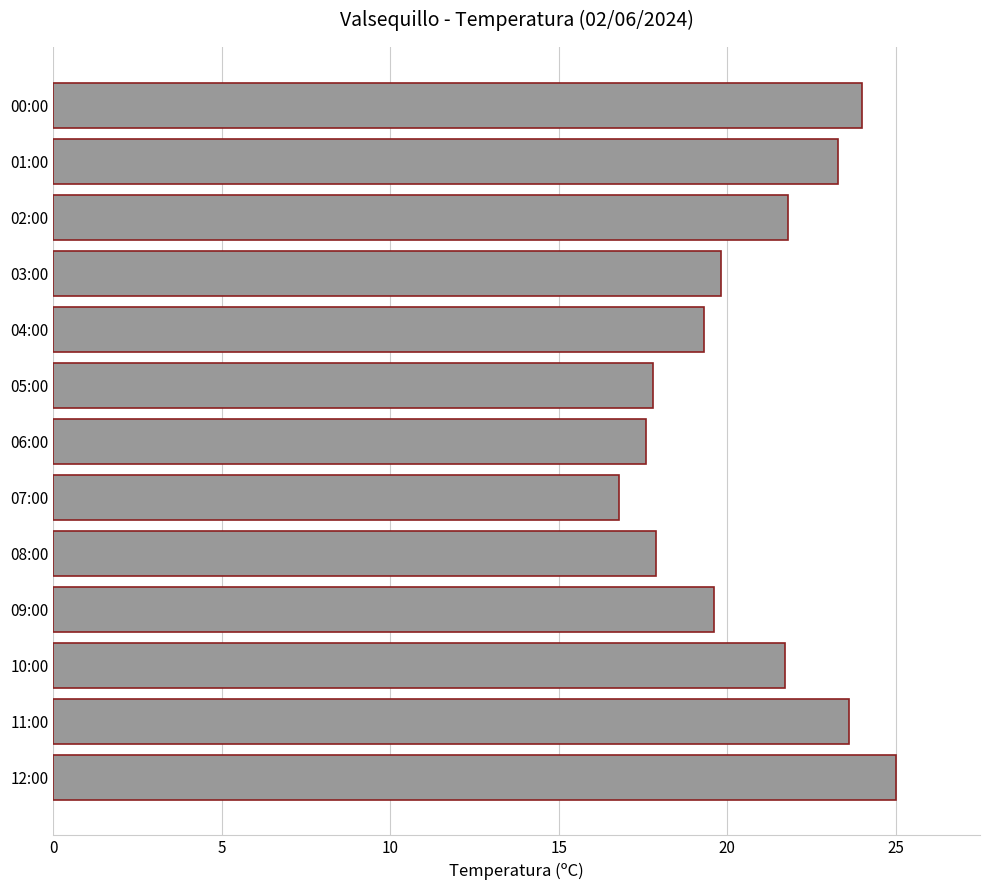

At which category does the chart reach its minimum across all series?

07:00